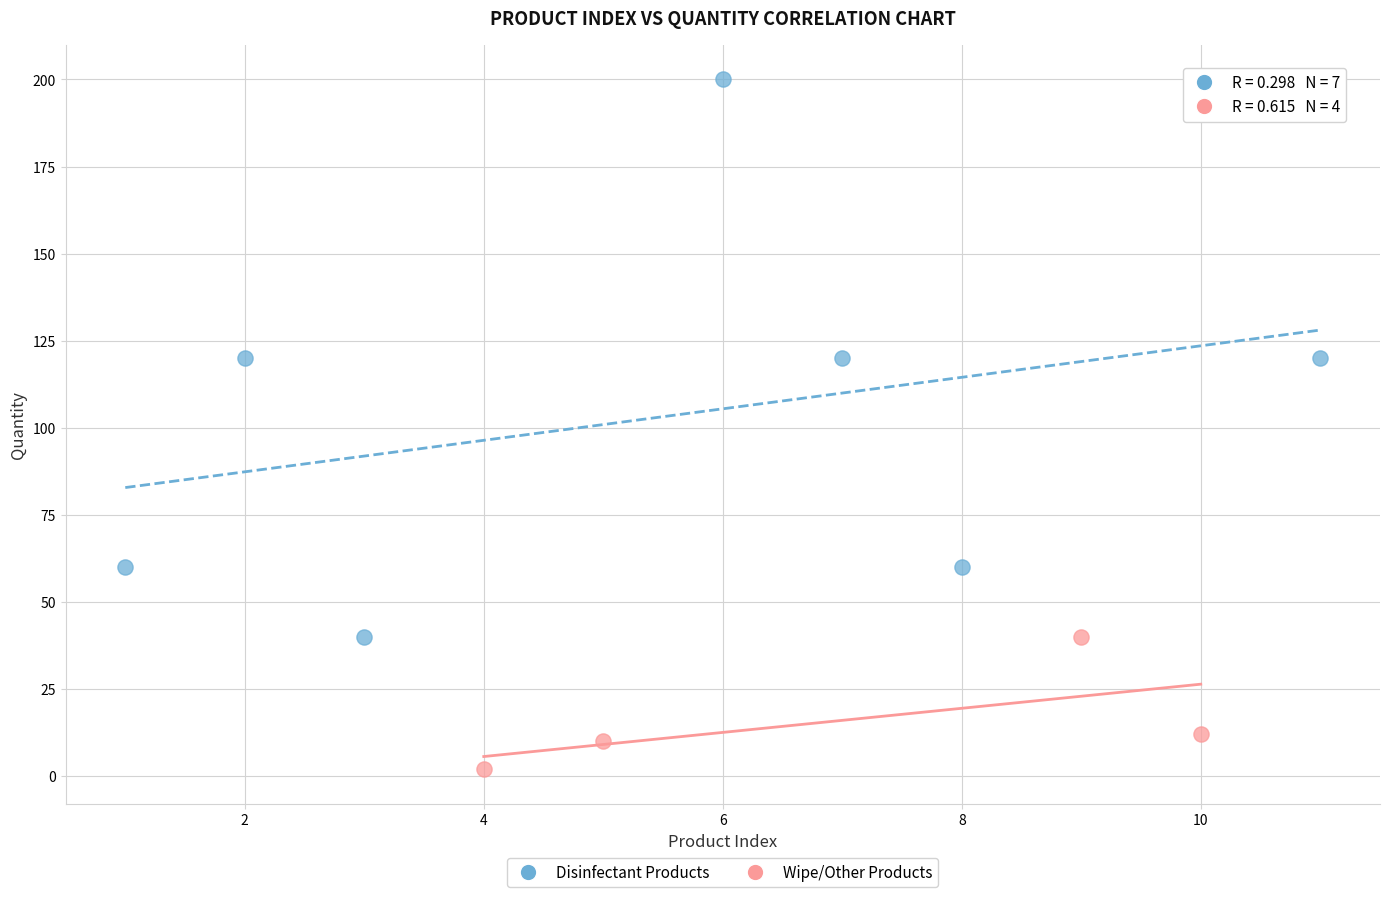

What are all the series names shown in the legend?

Disinfectant Products, Wipe/Other Products